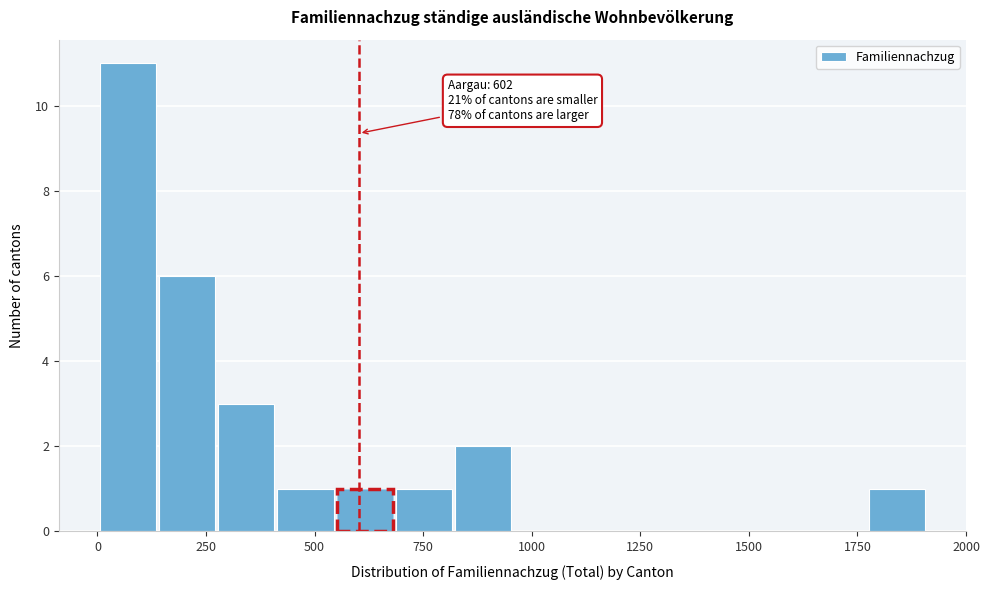

Read against the x-axis, roughly where is the centre of the tallest bar?

50